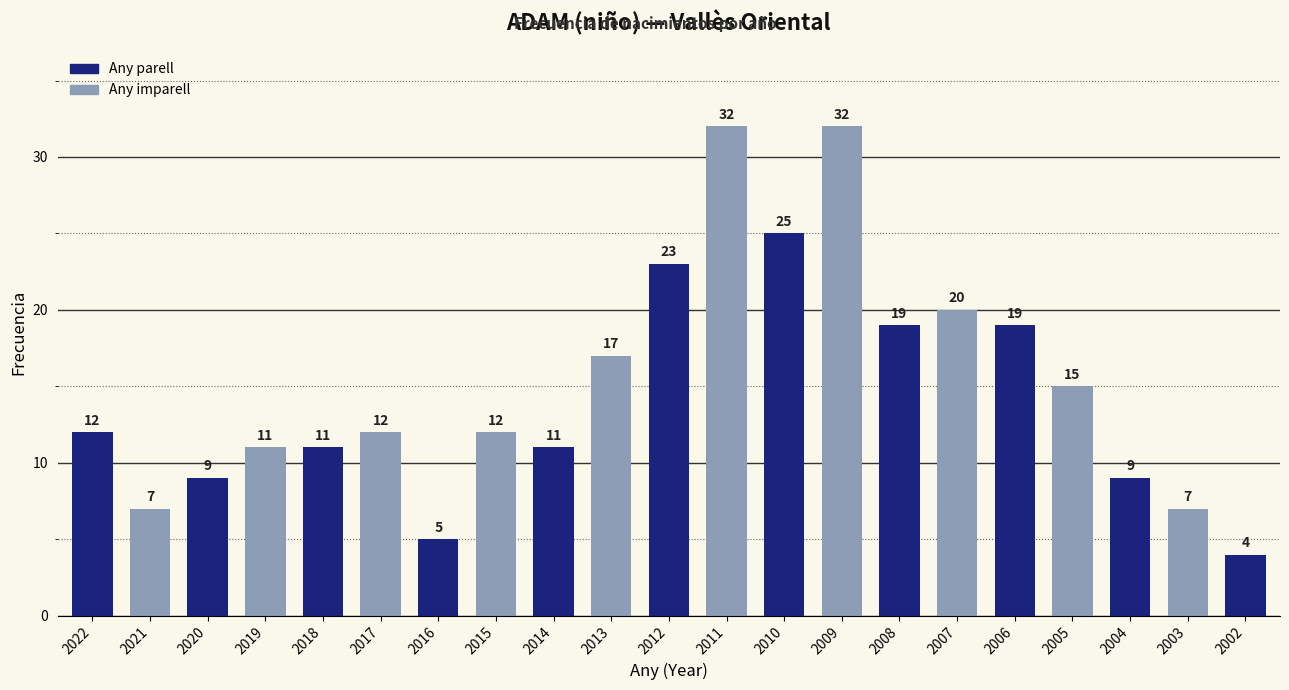

What is the change in value from 2015 to 2006?

+7